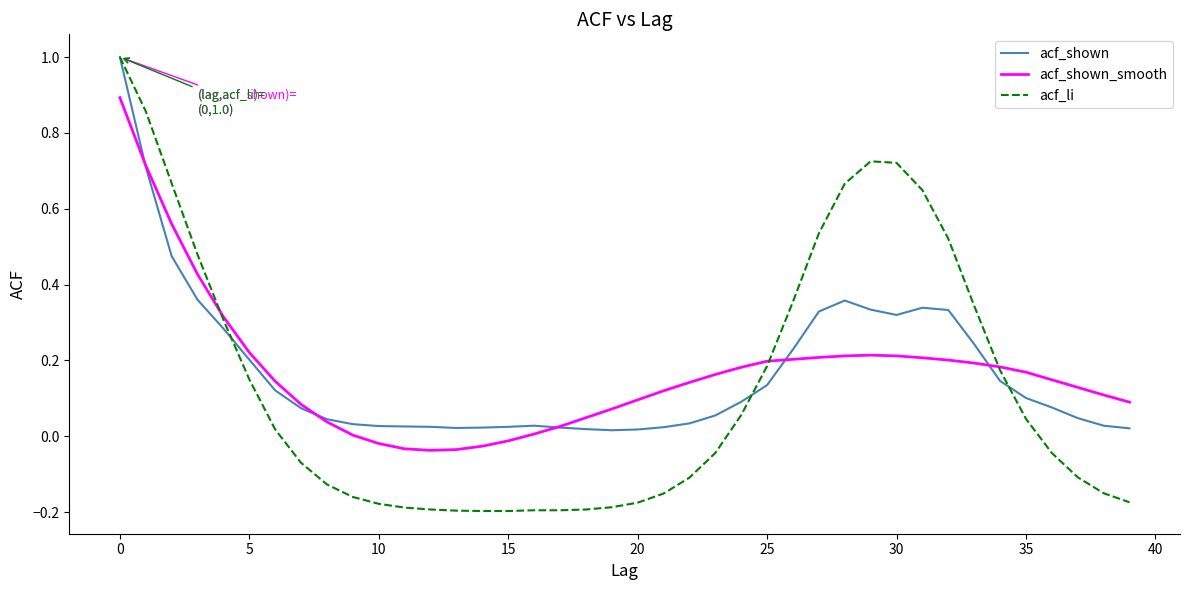

Which series has the widest spread of values?

acf_li